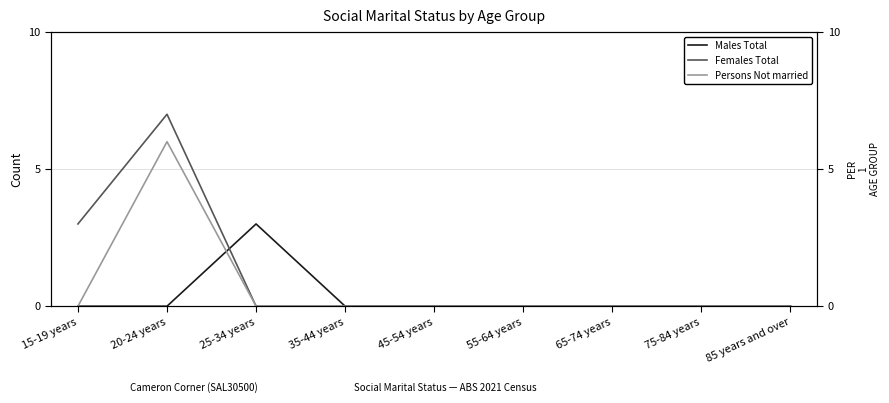

How many categories are shown in the chart?

9